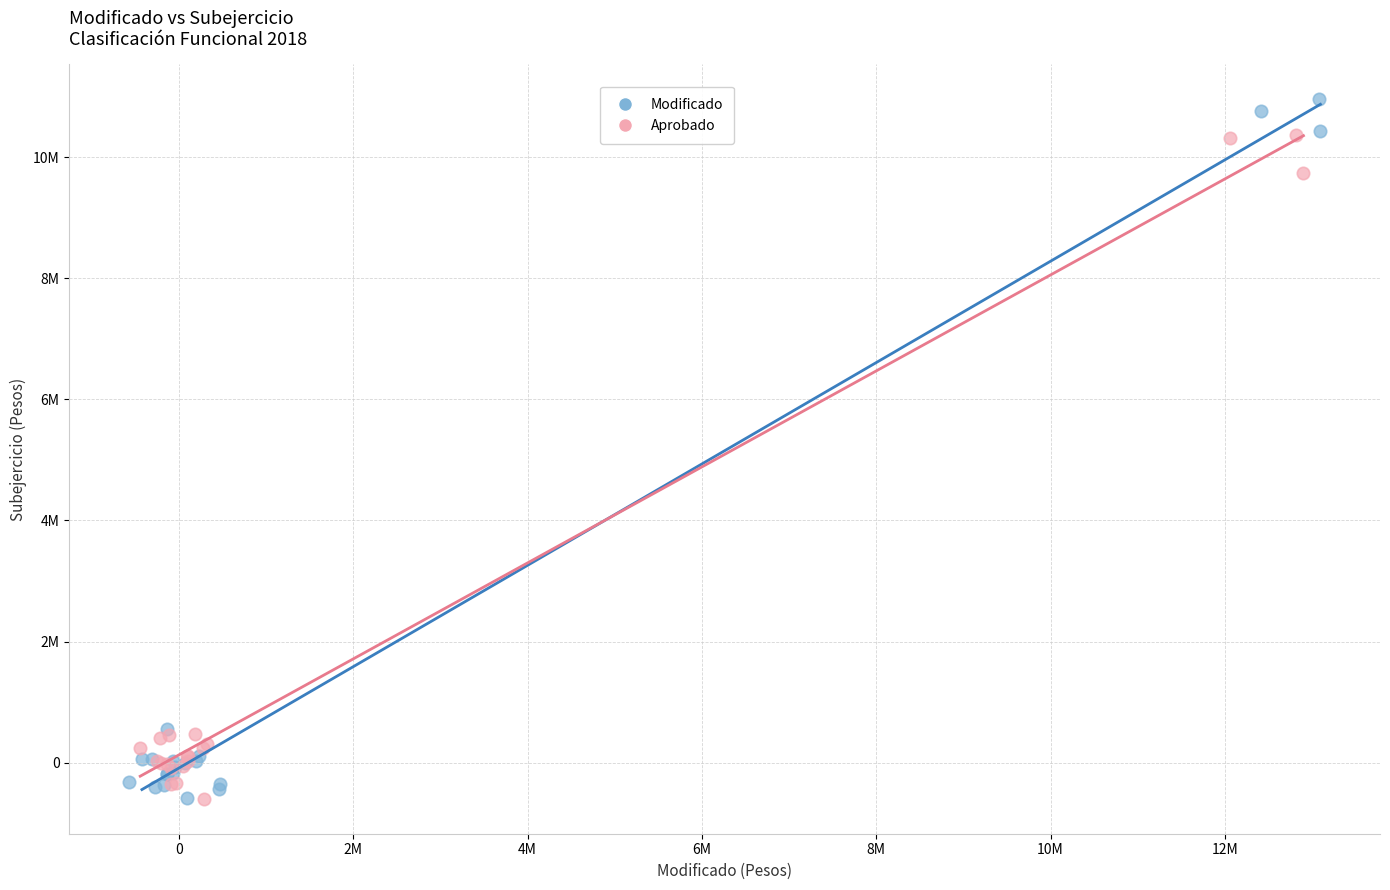

What are all the series names shown in the legend?

Modificado, Aprobado